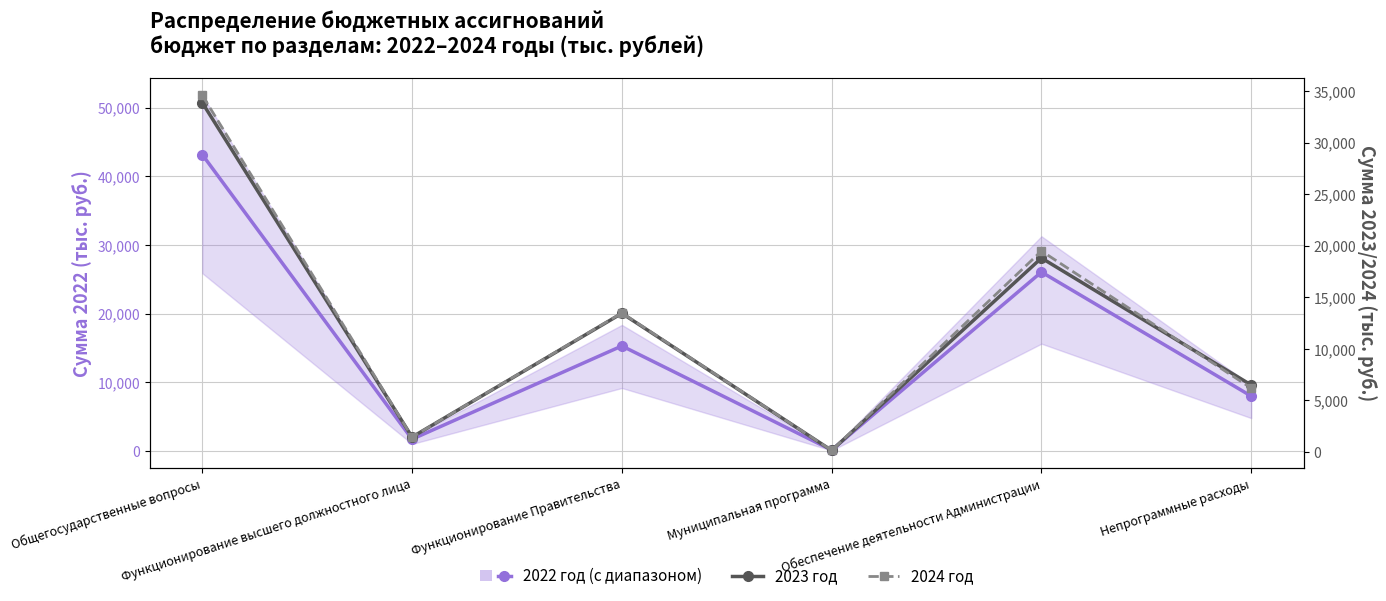

Is the value of 2024 год at Обеспечение деятельности Администрации greater than the value of 2022 год at Муниципальная программа?

Yes